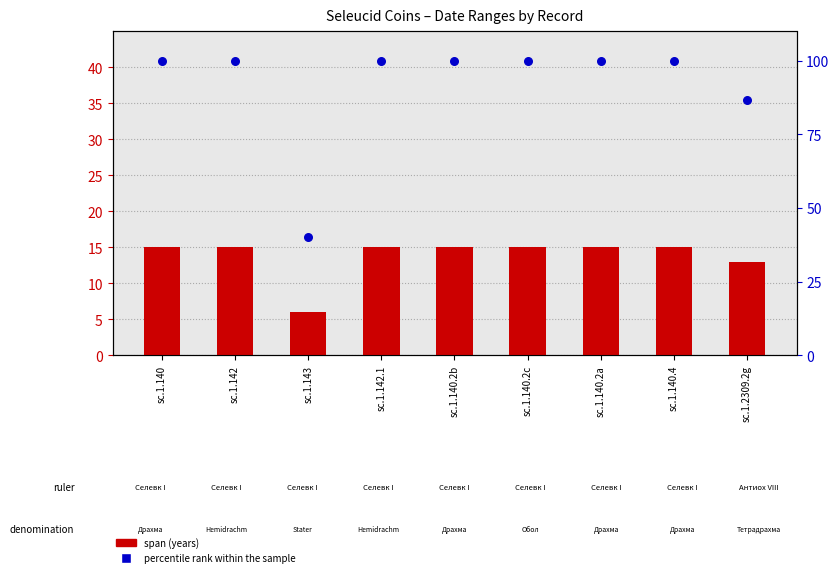

Which series has the largest total across all categories?

percentile rank within the sample